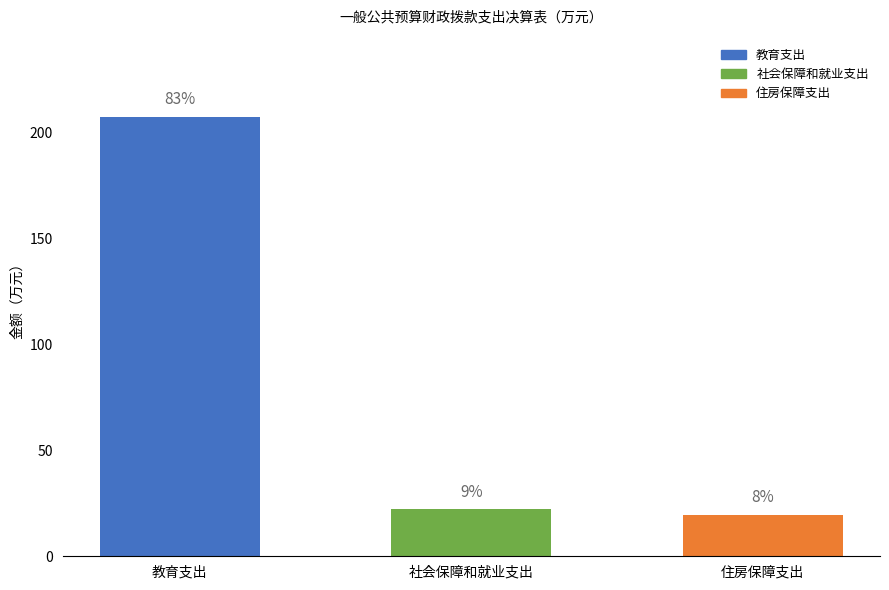

Does the chart contain any negative values?

No